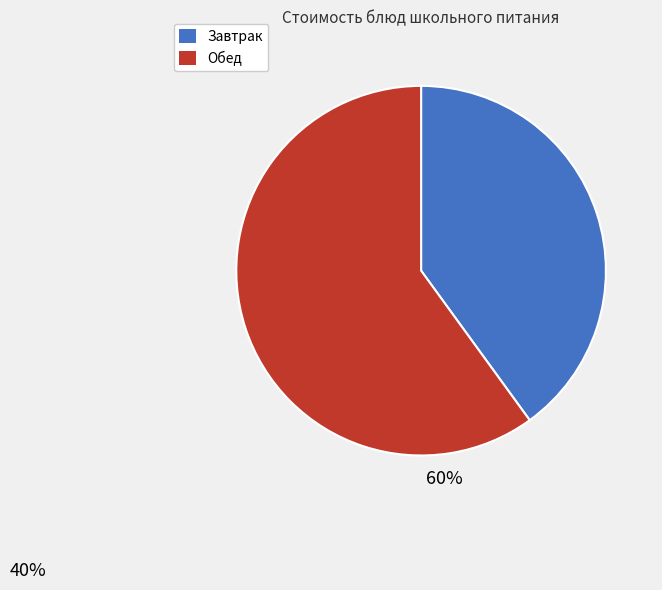

Which category has the smallest portion of the pie?

Завтрак